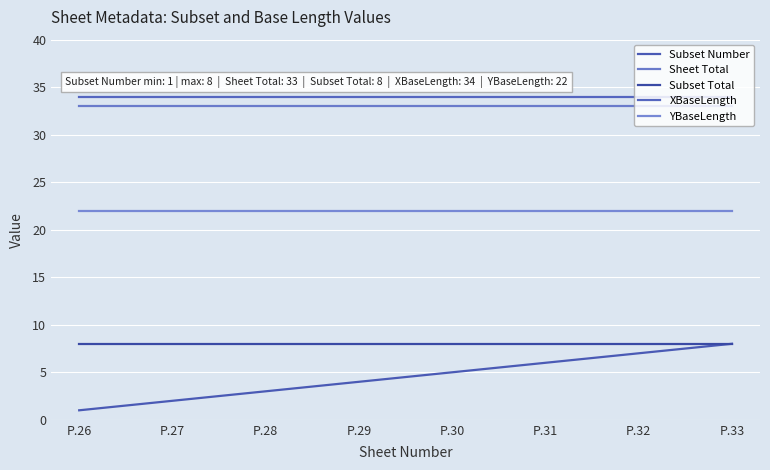

Which series has the largest range (max minus min)?

Subset Number